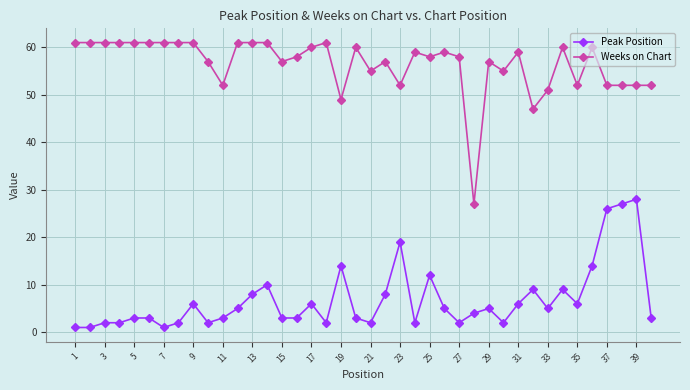

What is the sum of all Weeks on Chart values?

2260